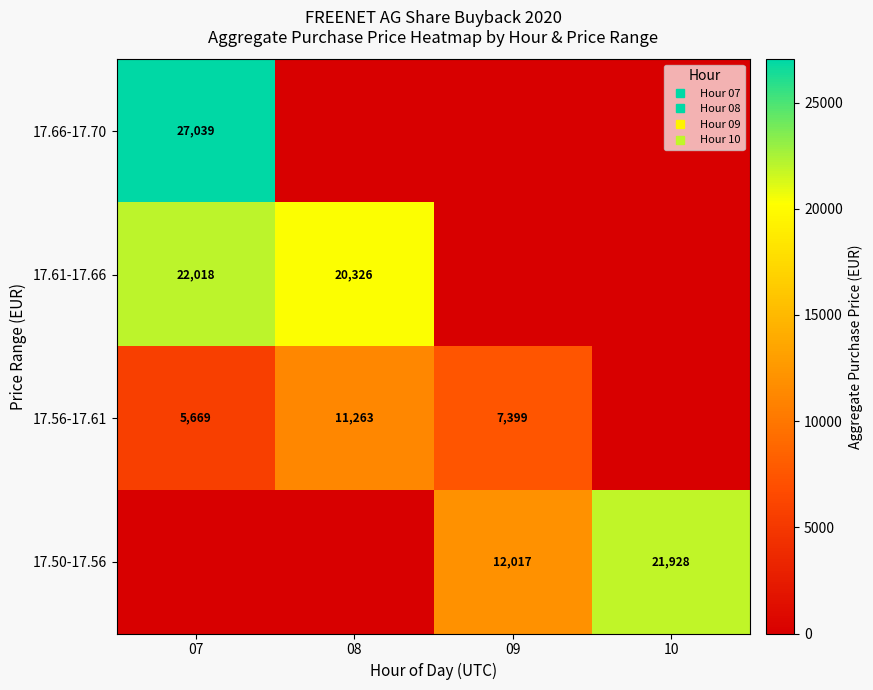

The 17.56-17.61 series shows 10162.9 at 09. True or false?

False